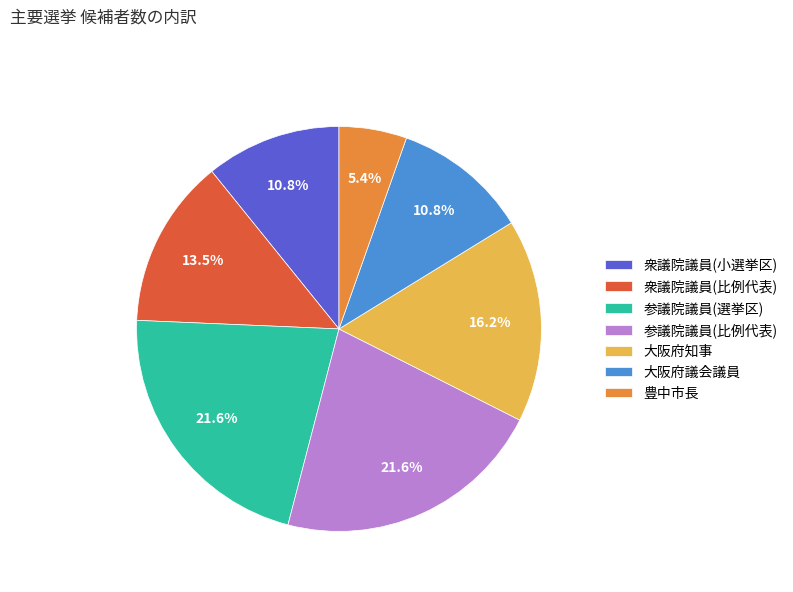

Does 衆議院議員(小選挙区) account for over 50% of the chart?

No